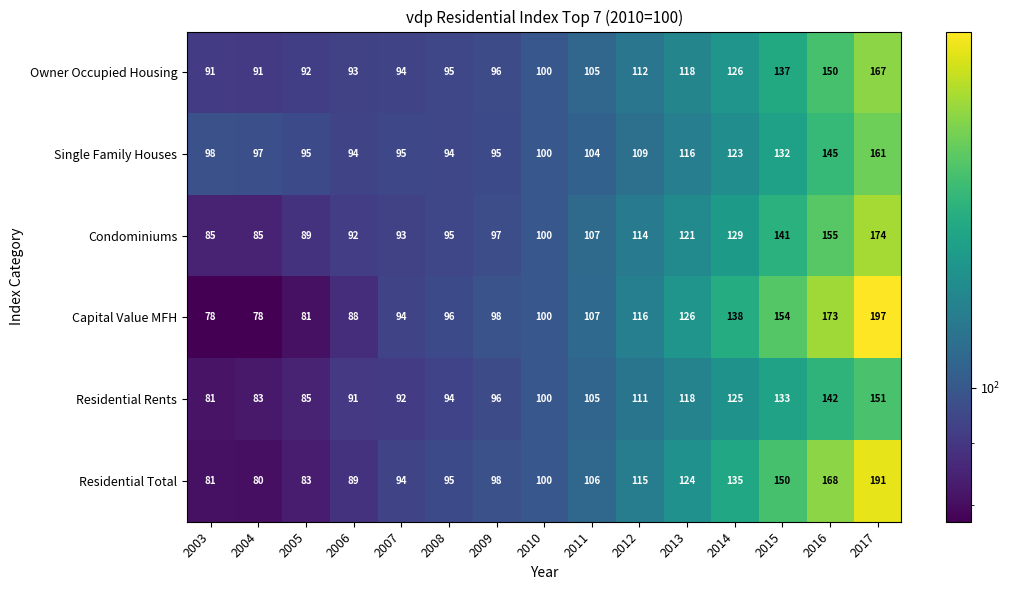

Which series has the largest total across all categories?

Capital Value MFH